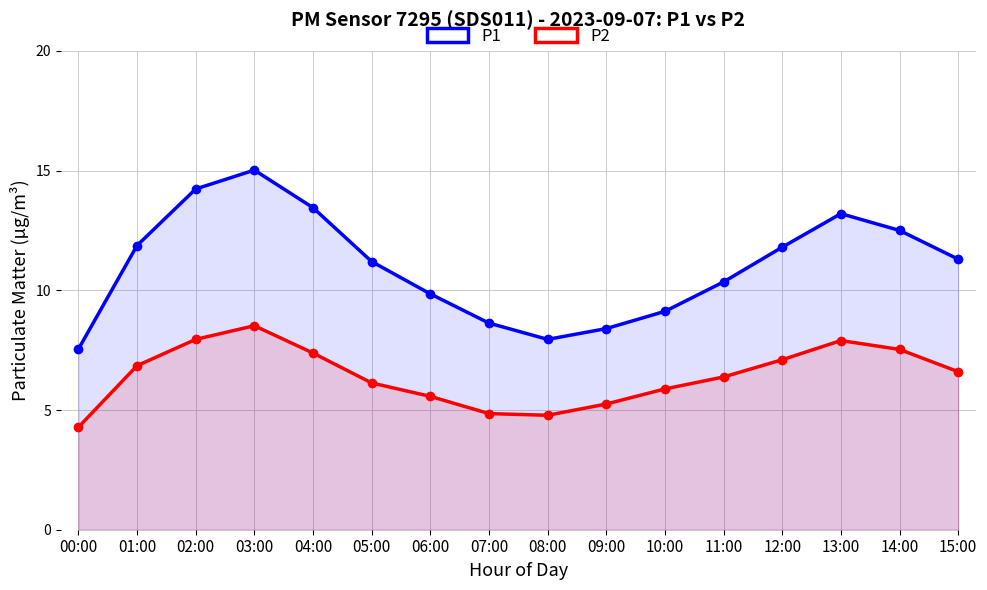

What are all the series names shown in the legend?

P1, P2